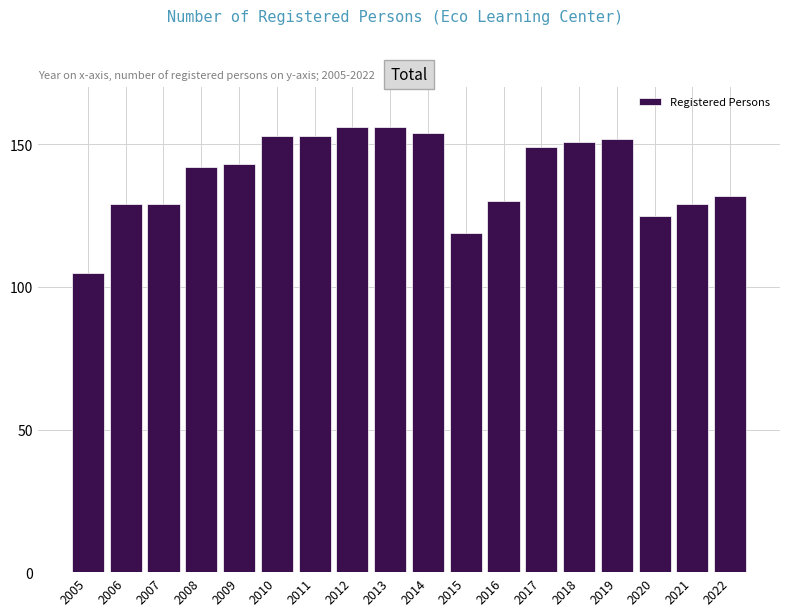

Reading left to right, transcribe all the data shown in this chart.

105	129	129	142	143	153	153	156	156	154	119	130	149	151	152	125	129	132